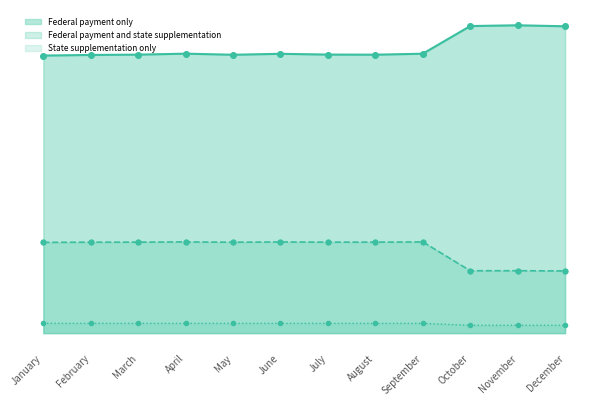

Which series has the largest total across all categories?

Federal payment only